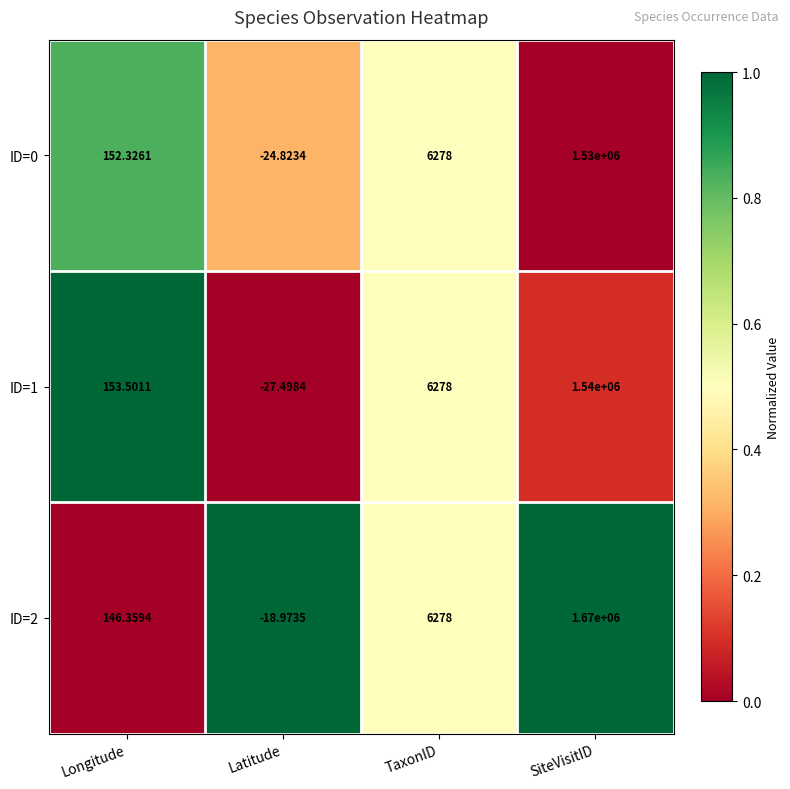

Rank the series by their maximum value, from highest to lowest.

ID=2, ID=1, ID=0